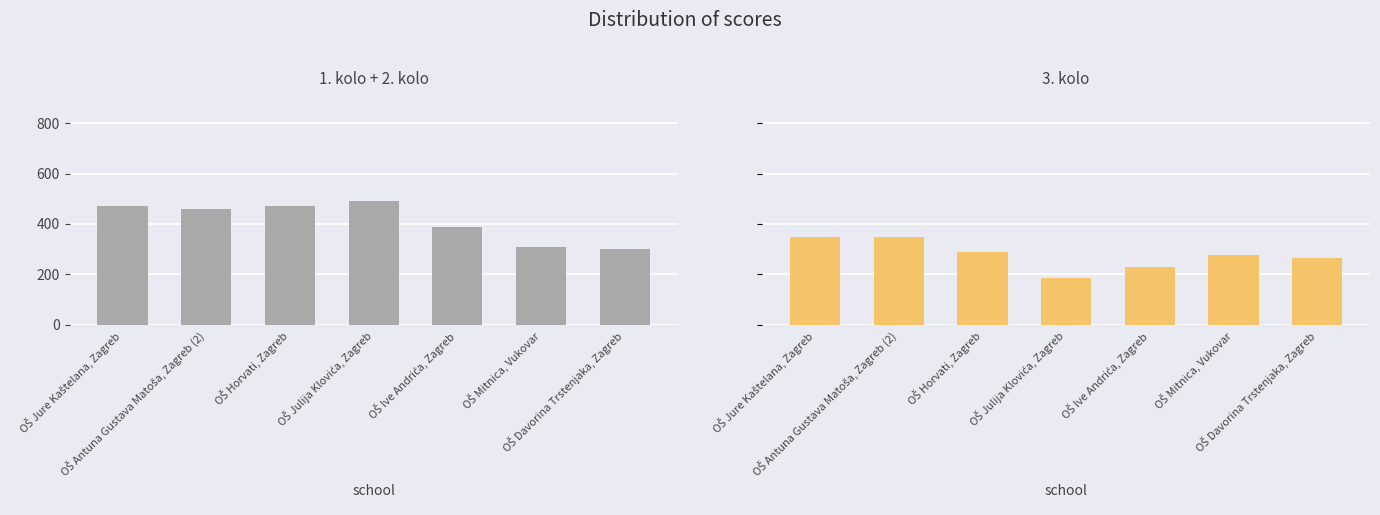

What is the approximate value of 1. kolo + 2. kolo at OŠ Julija Klovića, Zagreb, to the nearest 10?

490